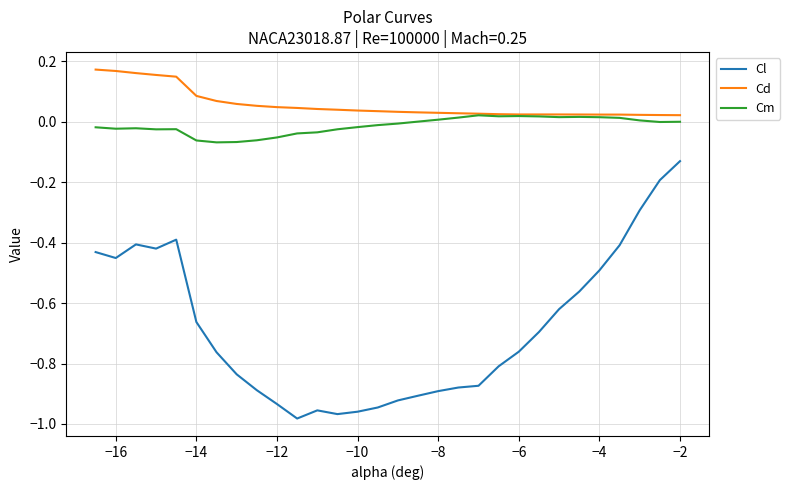

True or false: Cm and Cl intersect in this chart.

False